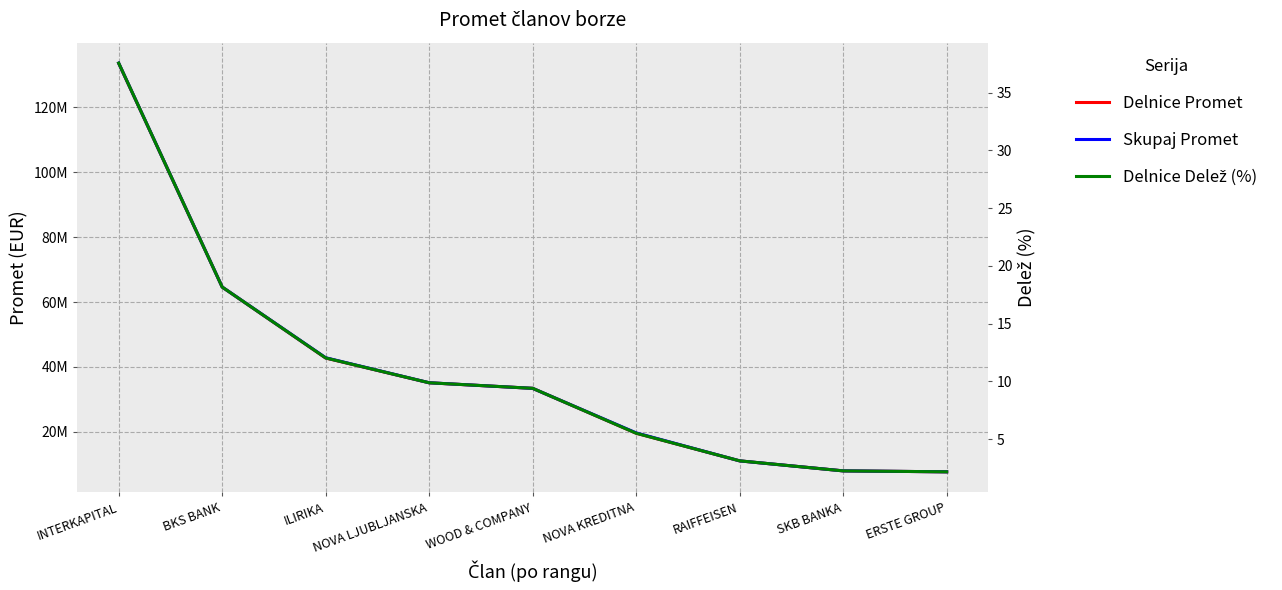

What is the spread (max minus min) of values at ERSTE GROUP?

7681660.0